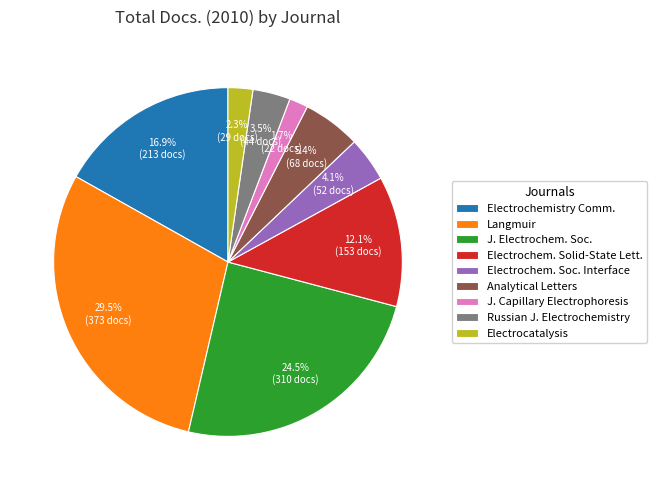

Does J. Electrochem. Soc. account for over 50% of the chart?

No